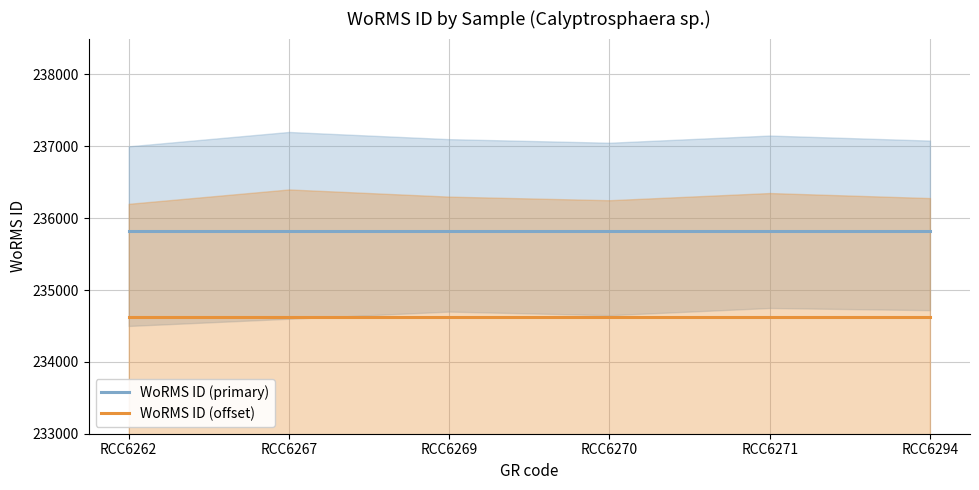

Between RCC6267 and RCC6270, which series saw the biggest shift?

WoRMS ID (primary)